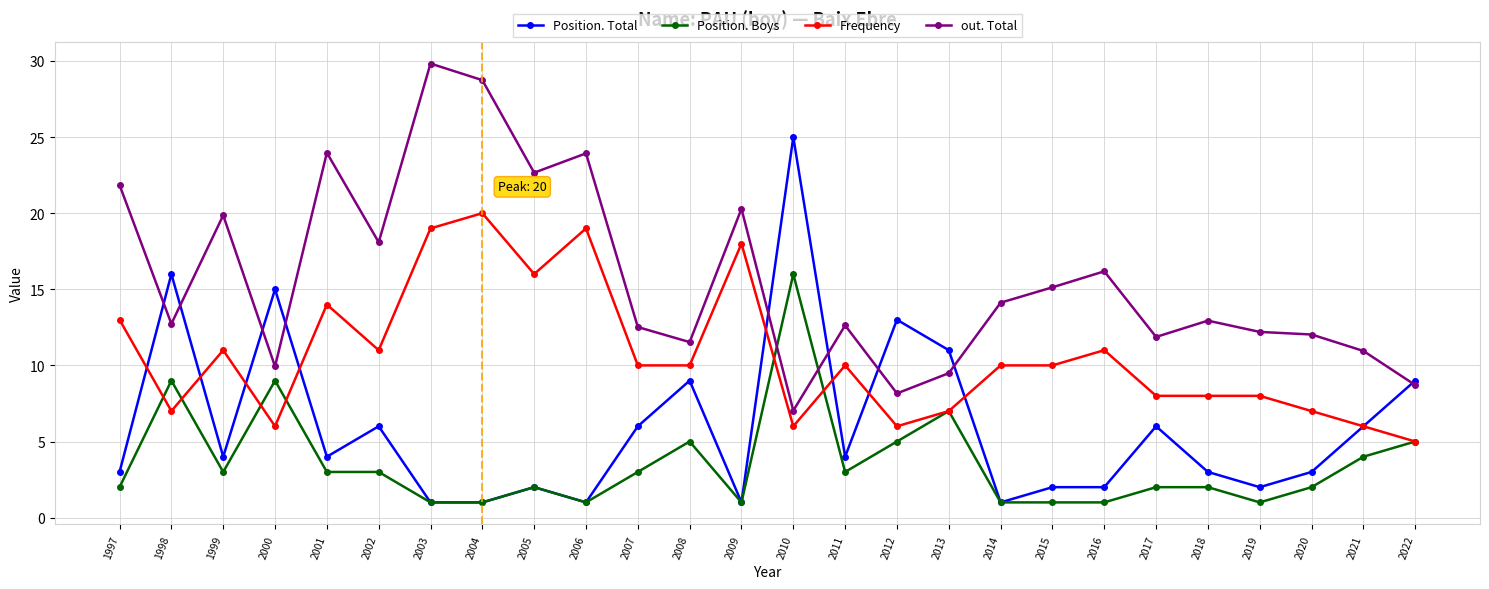

True or false: out. Total has more than 1 interior local peaks.

True